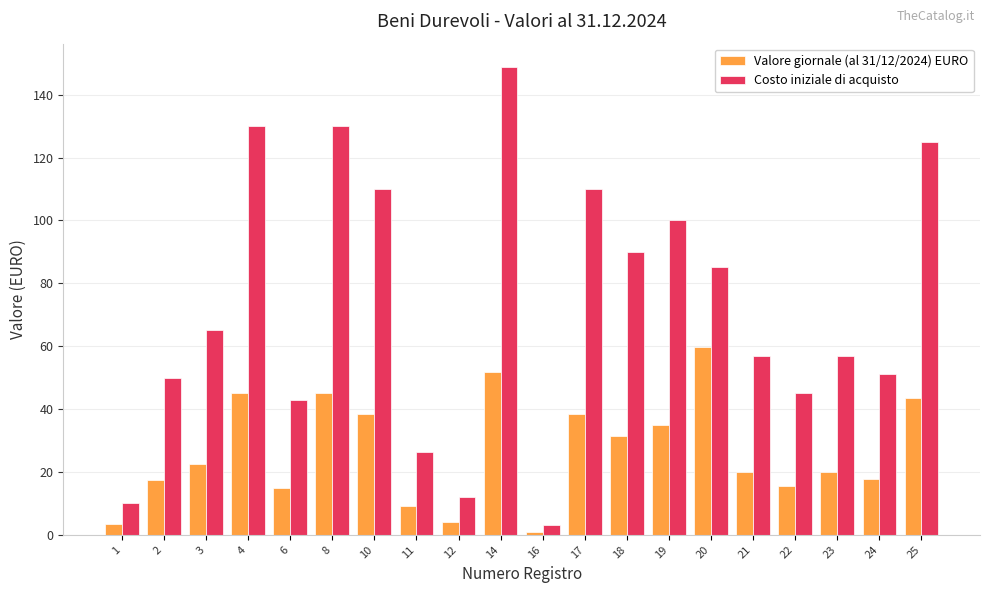

Are the bars grouped side by side (vs. stacked)?

Yes